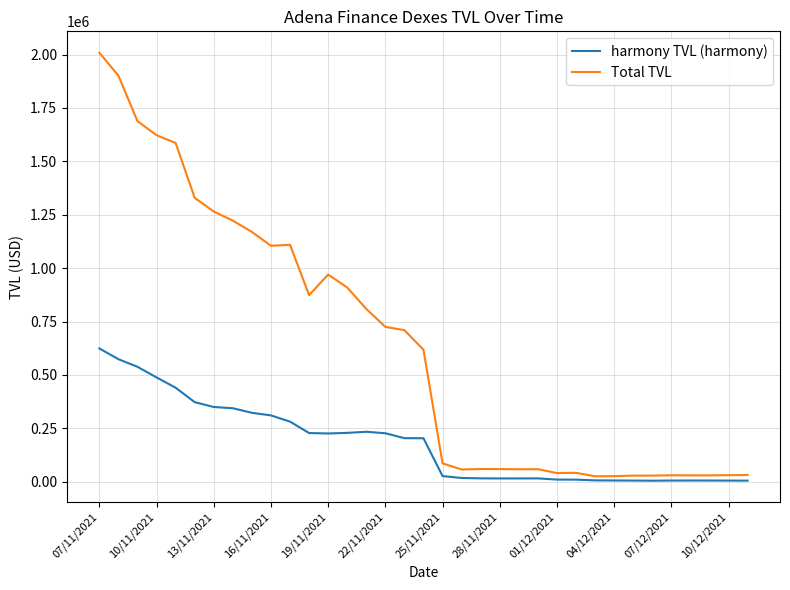

Does the chart have visible grid lines?

Yes